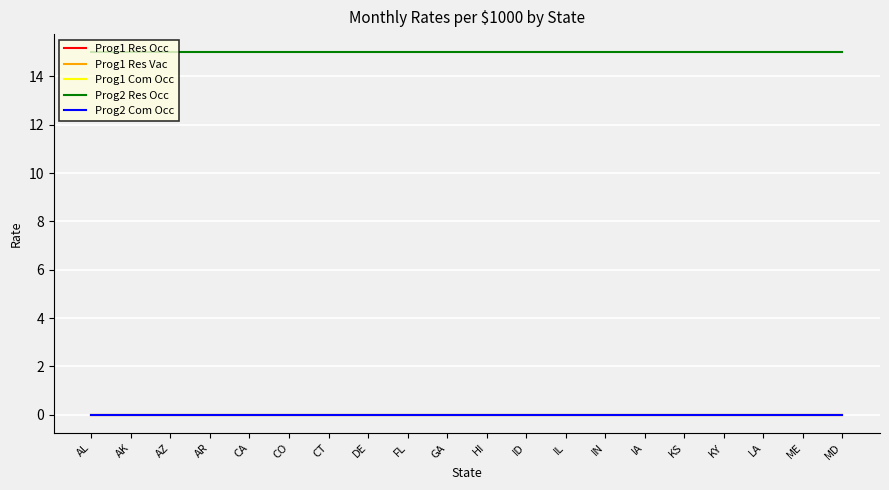

Is this an area chart (filled region under the line)?

No